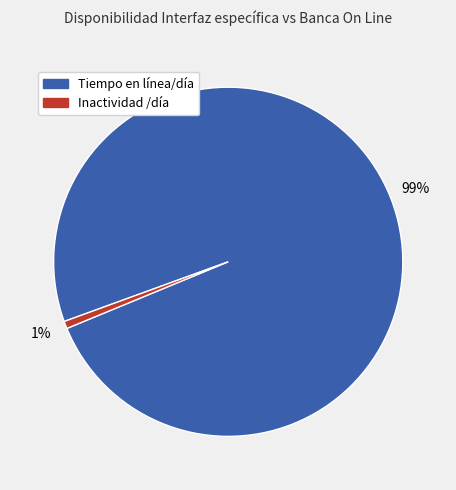

Is there a majority slice in this chart?

Yes